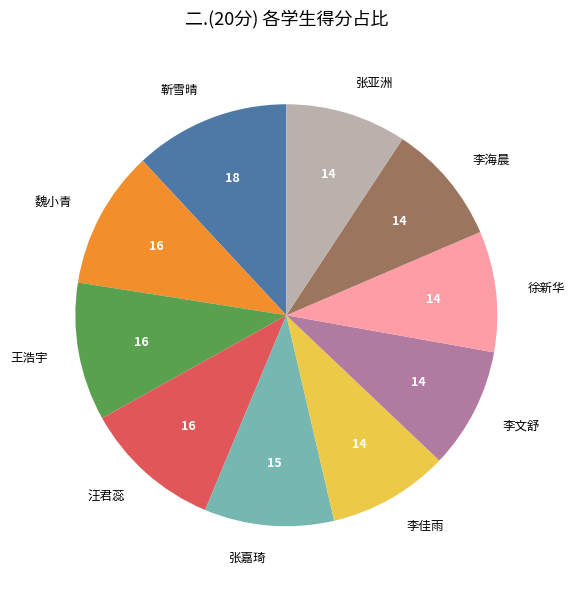

Do 李海晨 and 李文舒 together represent more than half of the pie?

No